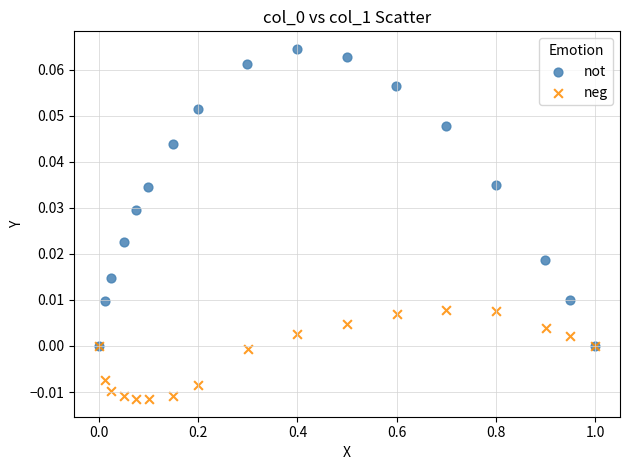

What are all the series names shown in the legend?

not, neg